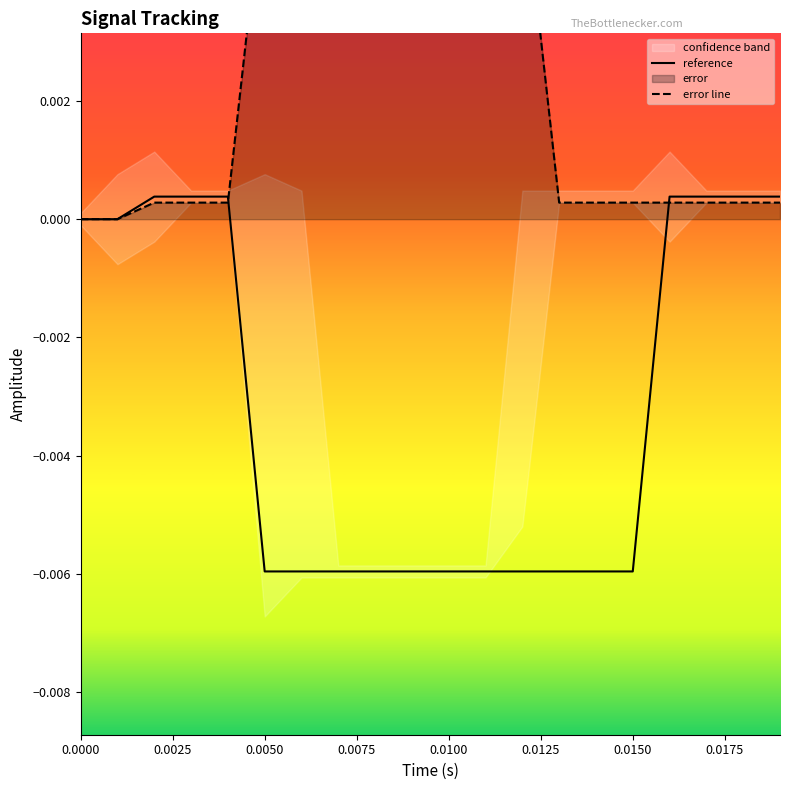

How many intersections are there between error line and reference?

2